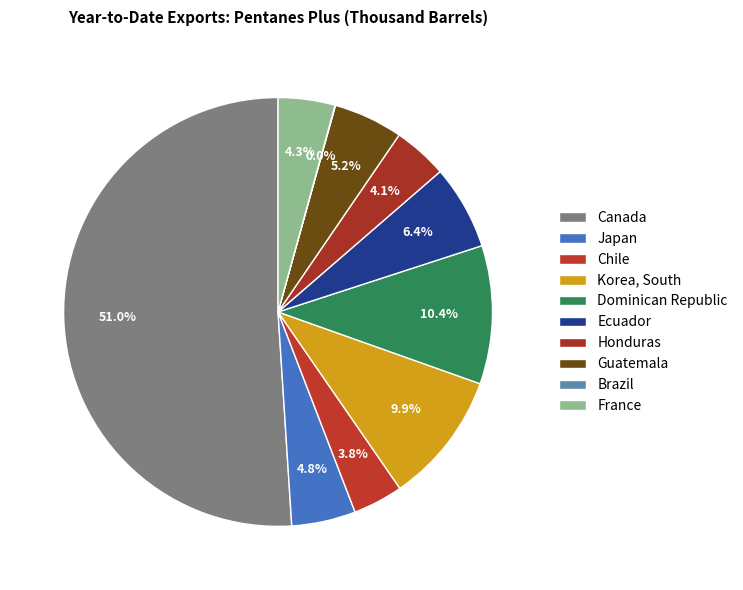

Which category has the biggest portion of the pie?

Canada